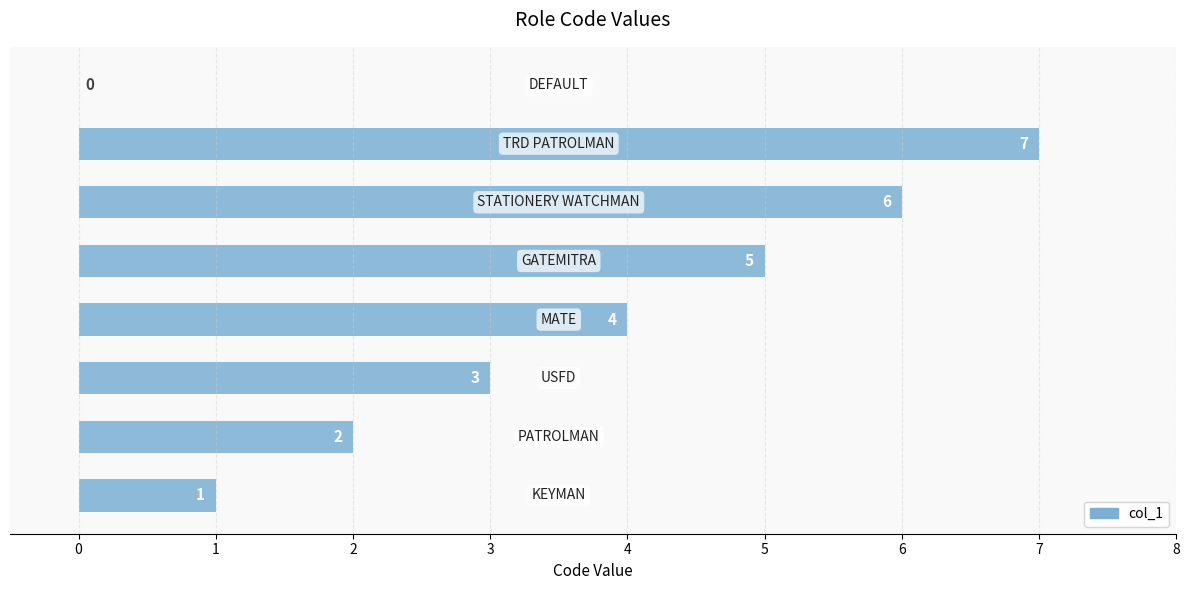

How many values are between 2 and 6?

5